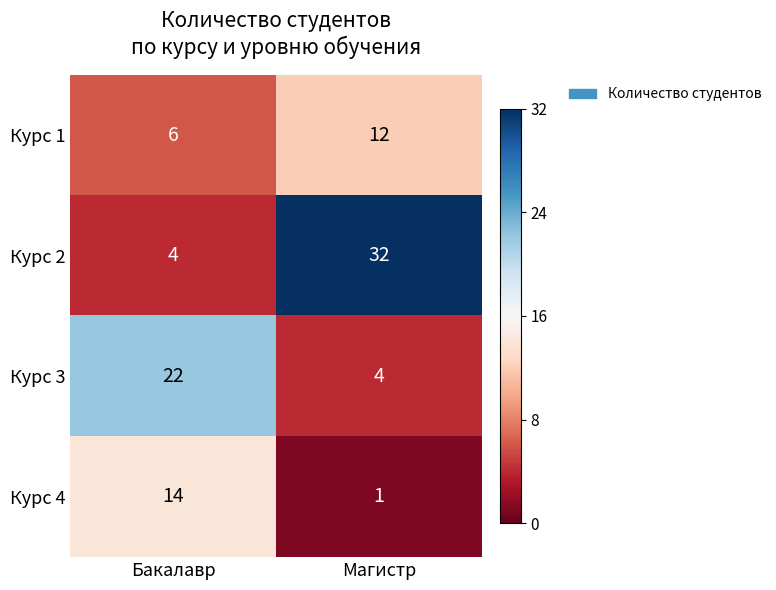

The value of Курс 4 at Бакалавр is 14. True or false?

True